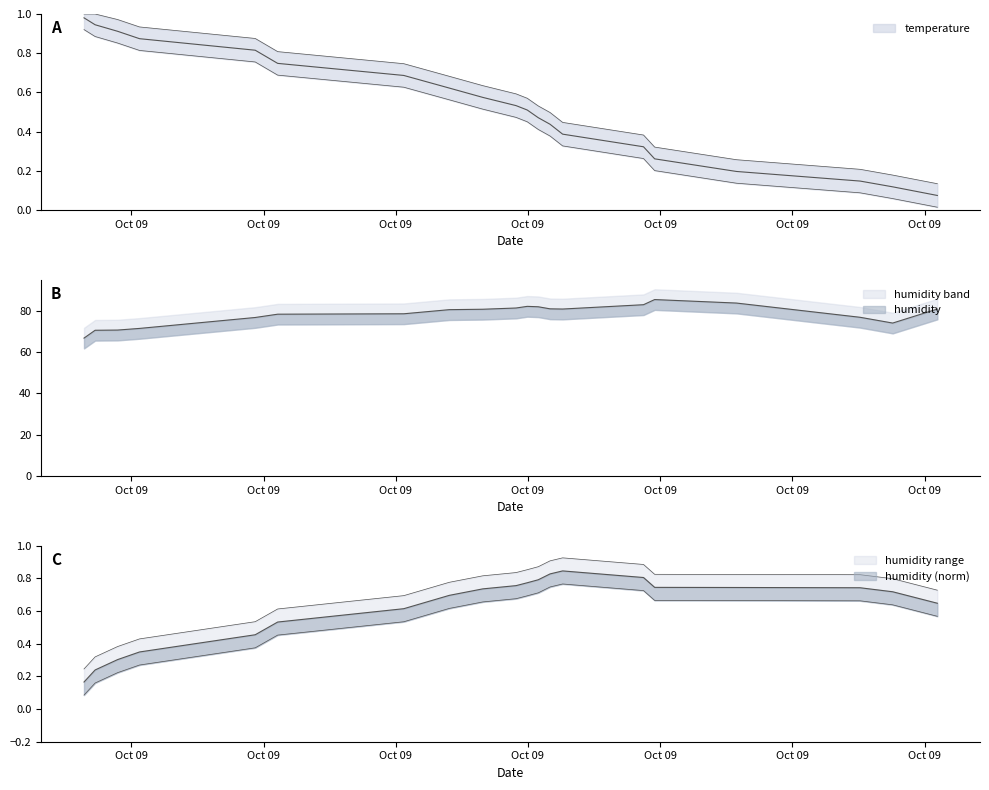

What is the minimum value shown in the chart?

0.1